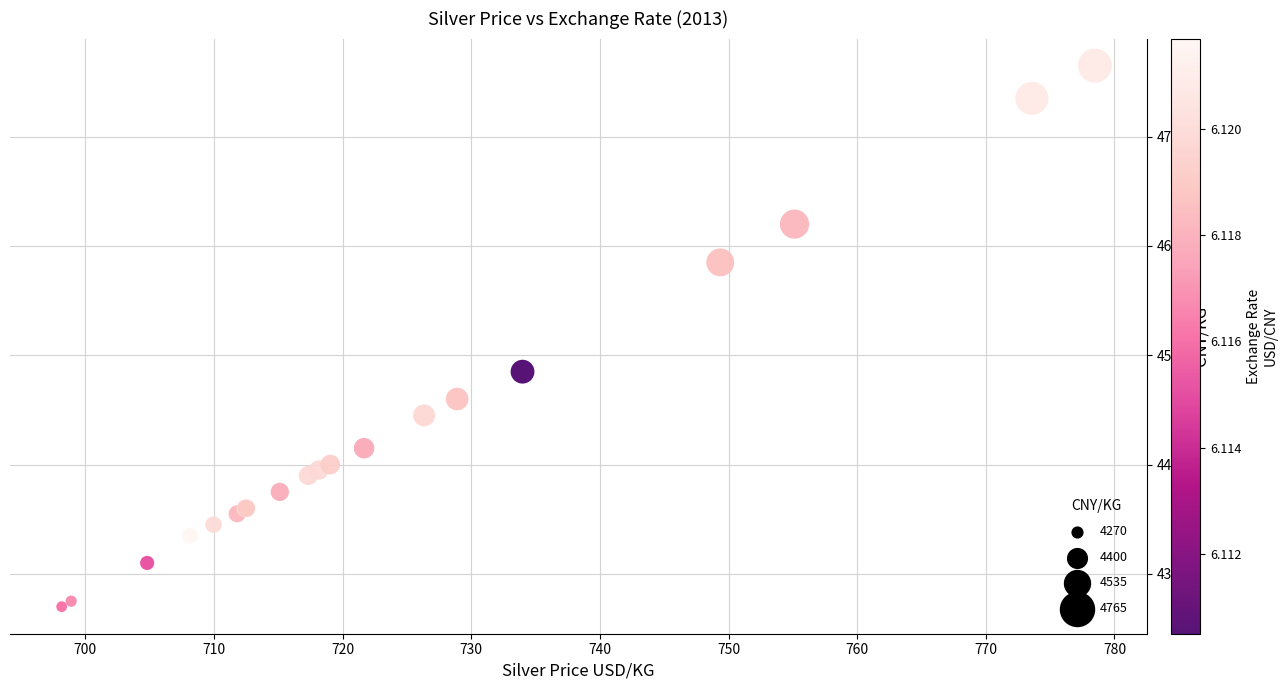

What Y value in the scatter plot is closest to 4517?

4485